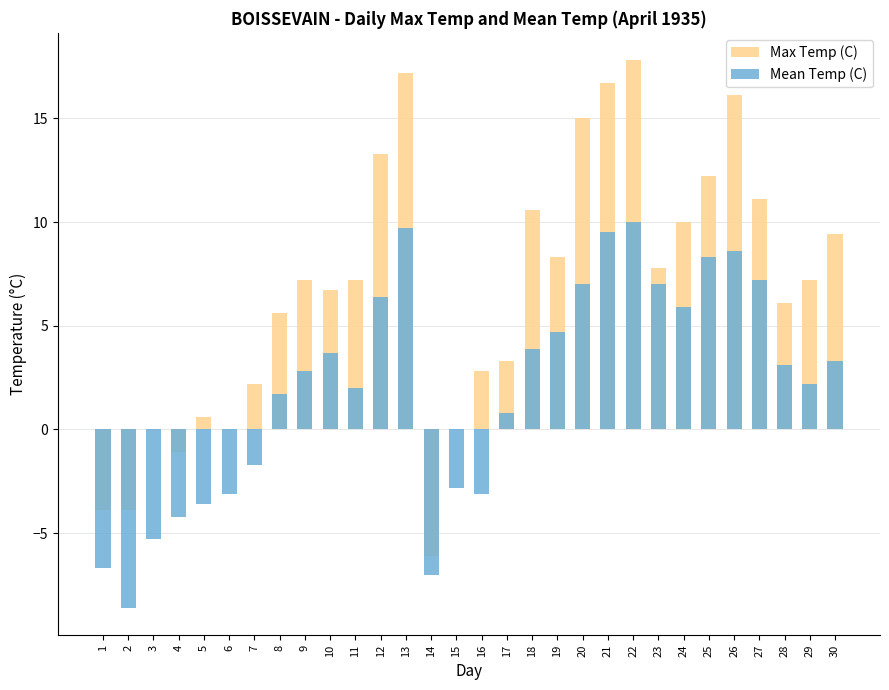

The Mean Temp (C) series shows -5.3 at 3. True or false?

True